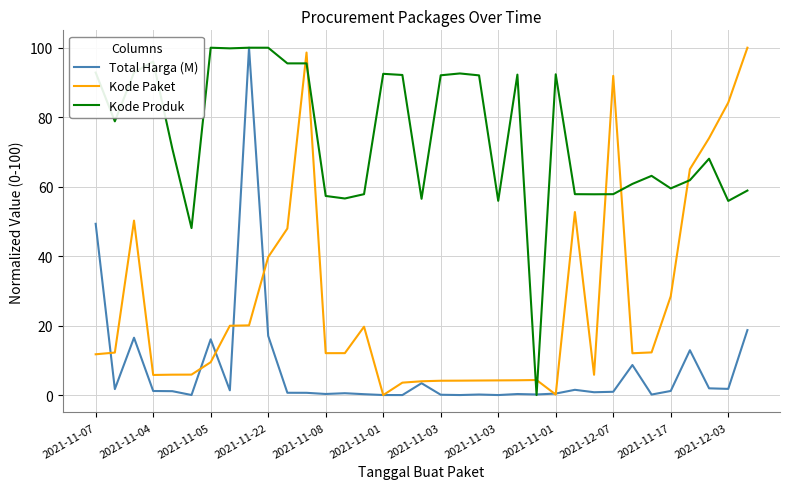

True or false: Kode Produk and Kode Paket cross at least once.

True